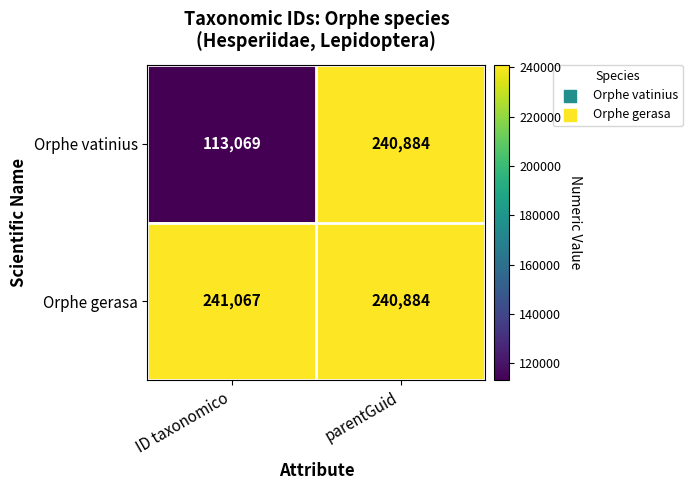

What is the total value across all series at ID taxonomico?

354136